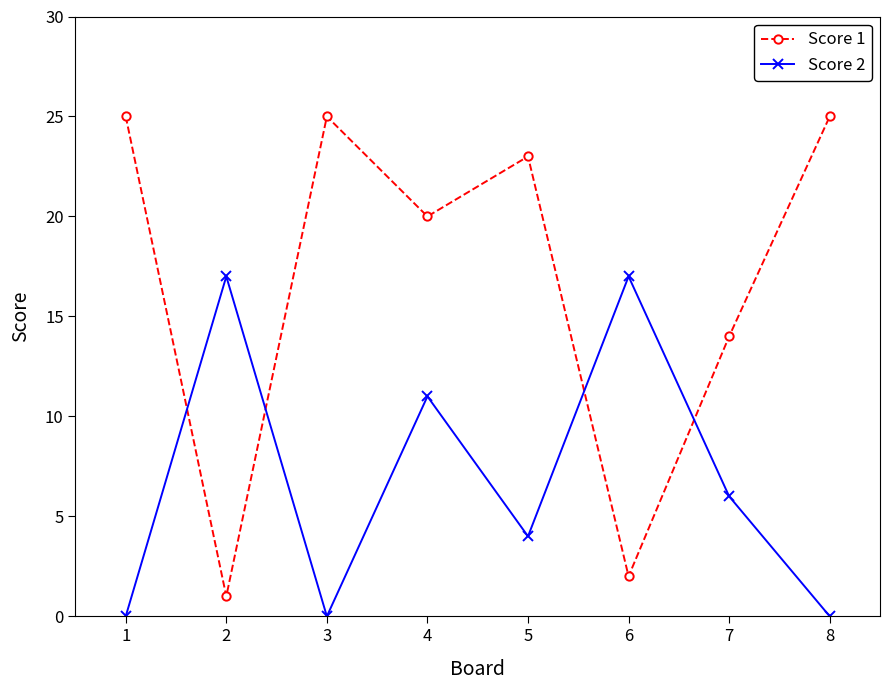

Is this an area chart (filled region under the line)?

No